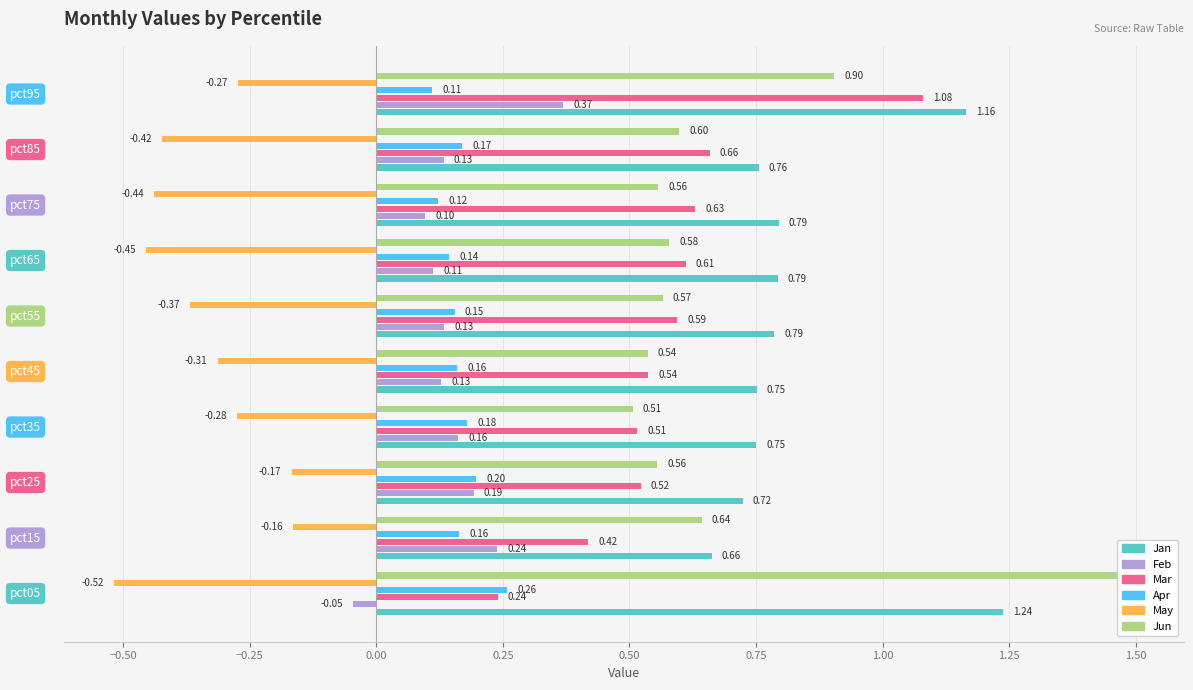

Which series has the largest total across all categories?

Jan